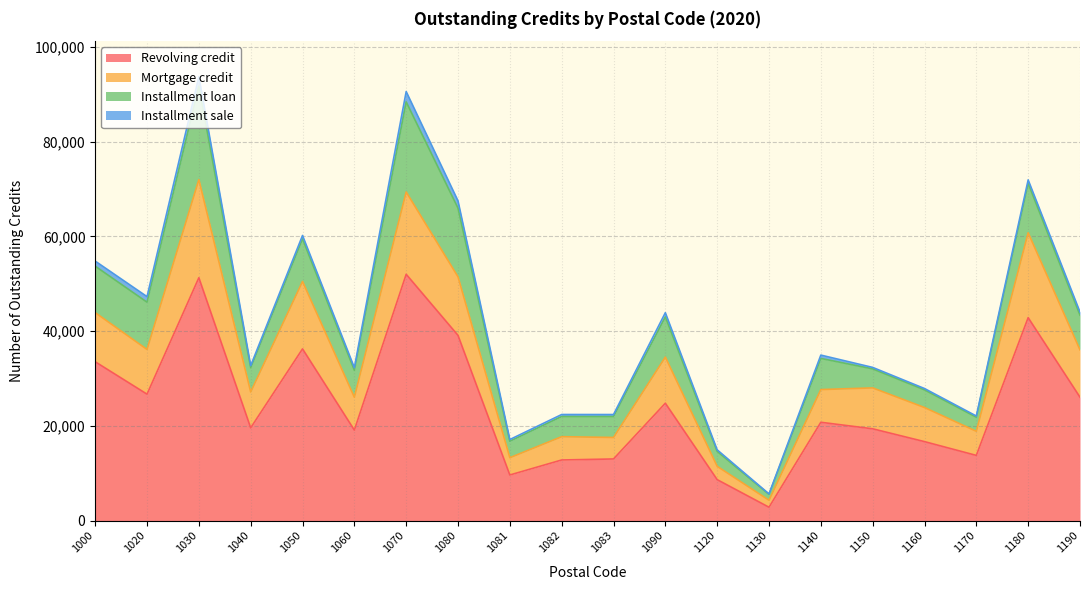

True or false: Revolving credit has more than 0 points higher than both neighbors.

True